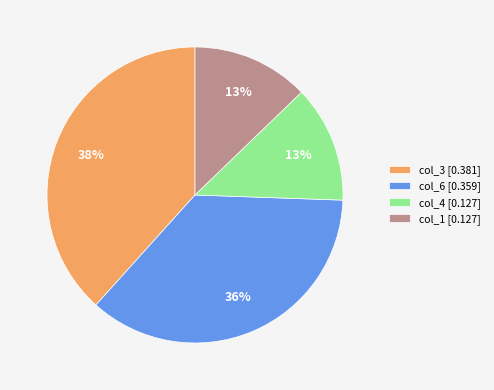

What percentage is the col_1 [0.127] slice, to the nearest percent?

13%